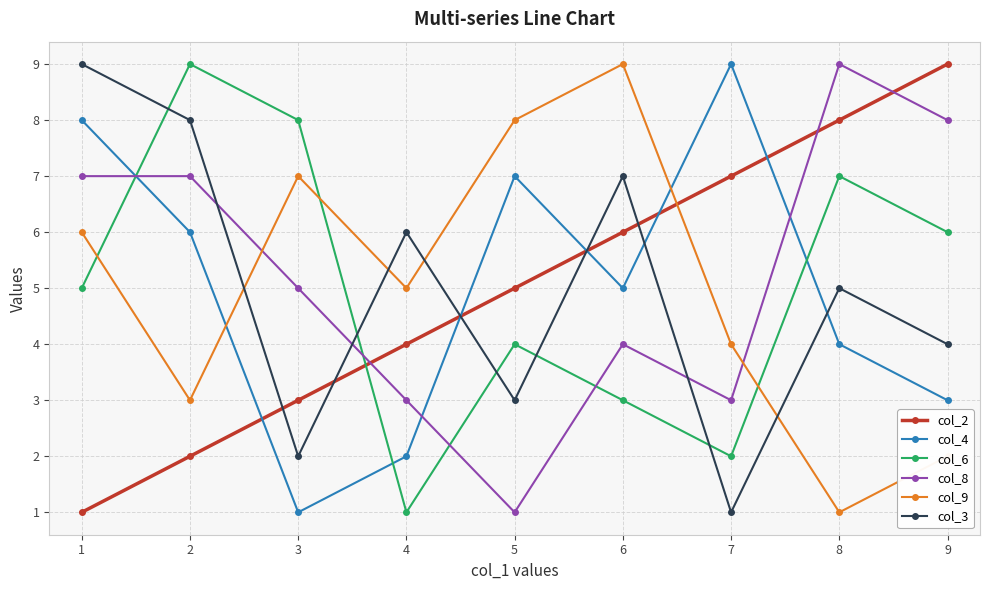

What are all the series names shown in the legend?

col_2, col_4, col_6, col_8, col_9, col_3